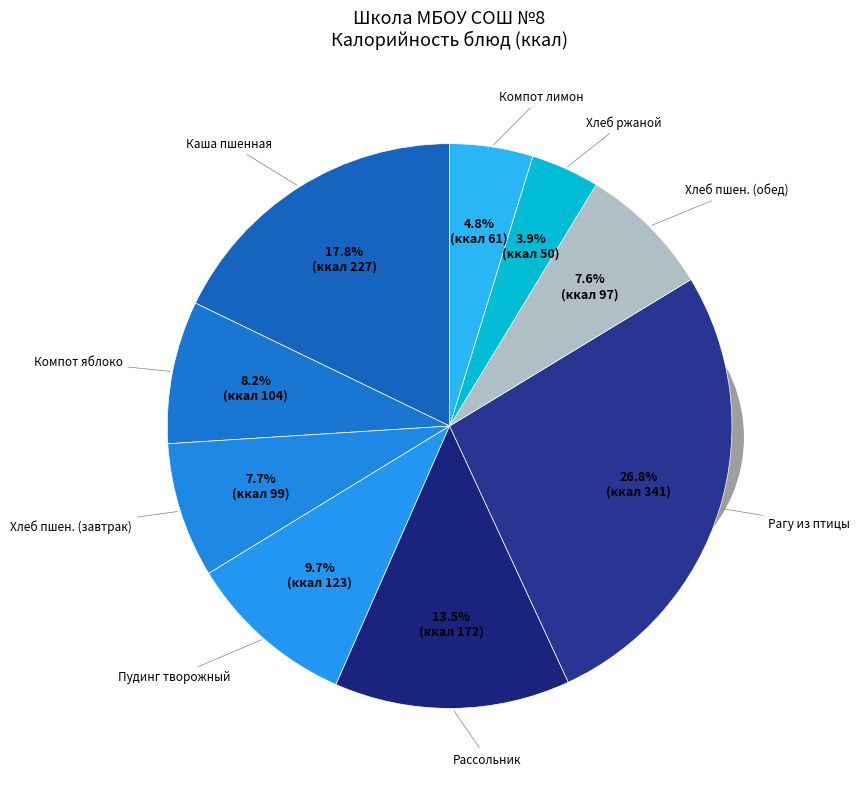

Approximately how many times larger is the value at Каша молочная пшенная compared to Хлеб пшенично-ржаной?

4.5